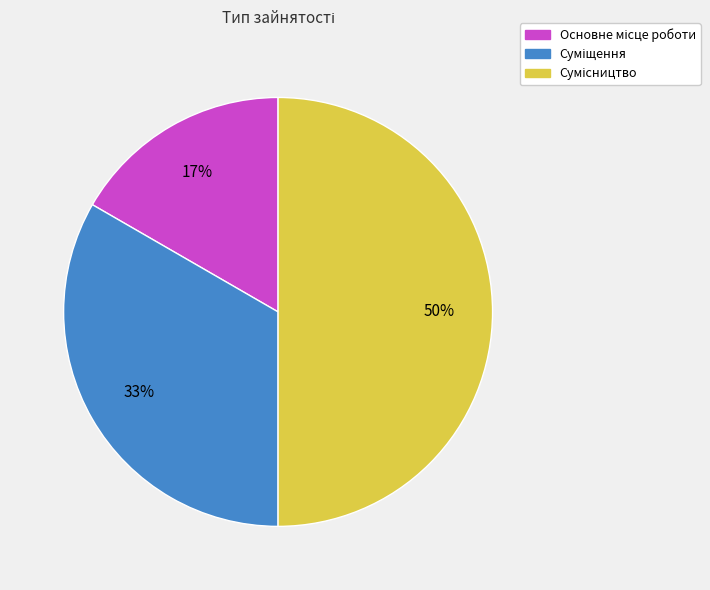

To the nearest percent, what is the difference between the largest and smallest slice percentages?

33%